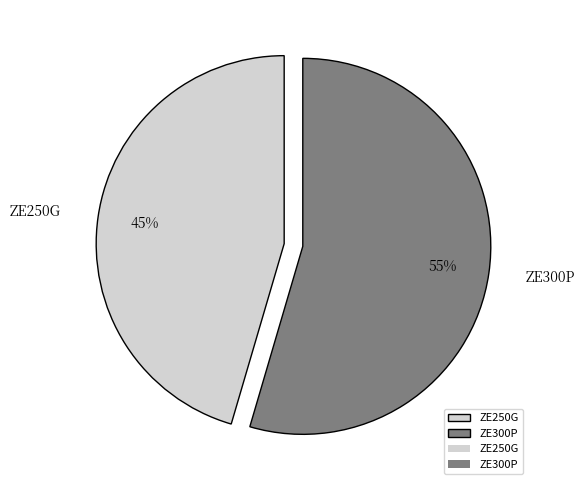

The ZE300P slice represents 55% of the pie. True or false?

True